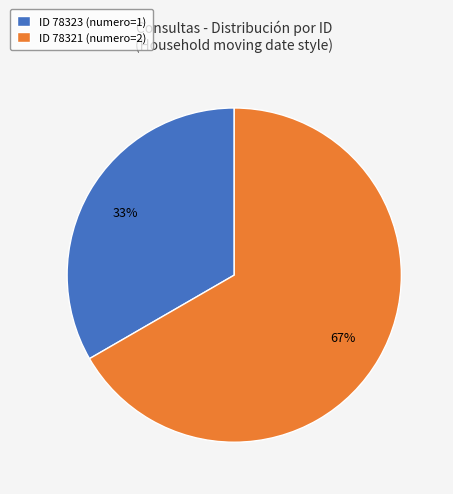

How many slices are in this pie chart?

2